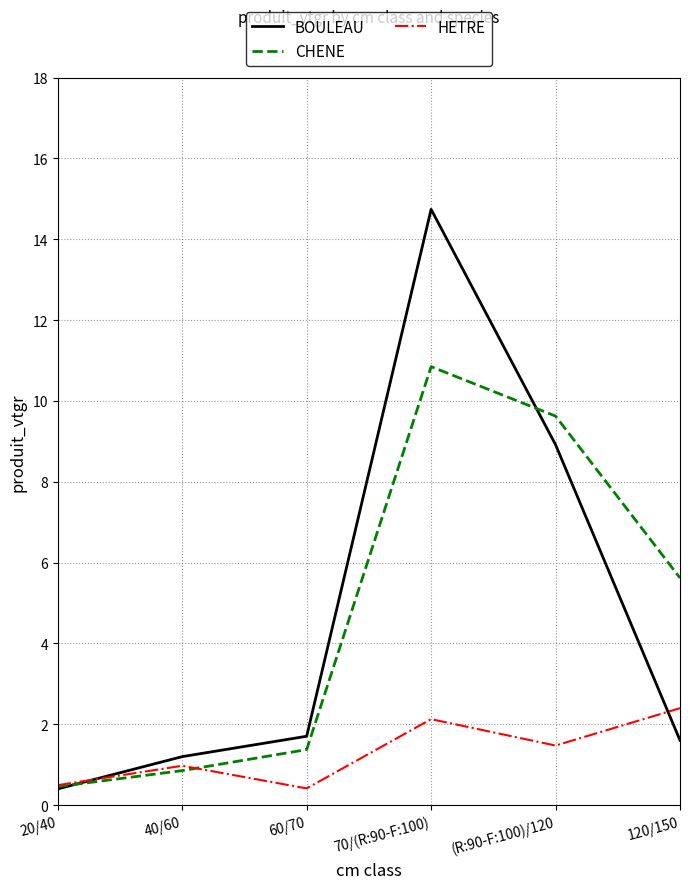

At how many categories does at least one series exceed 4?

3